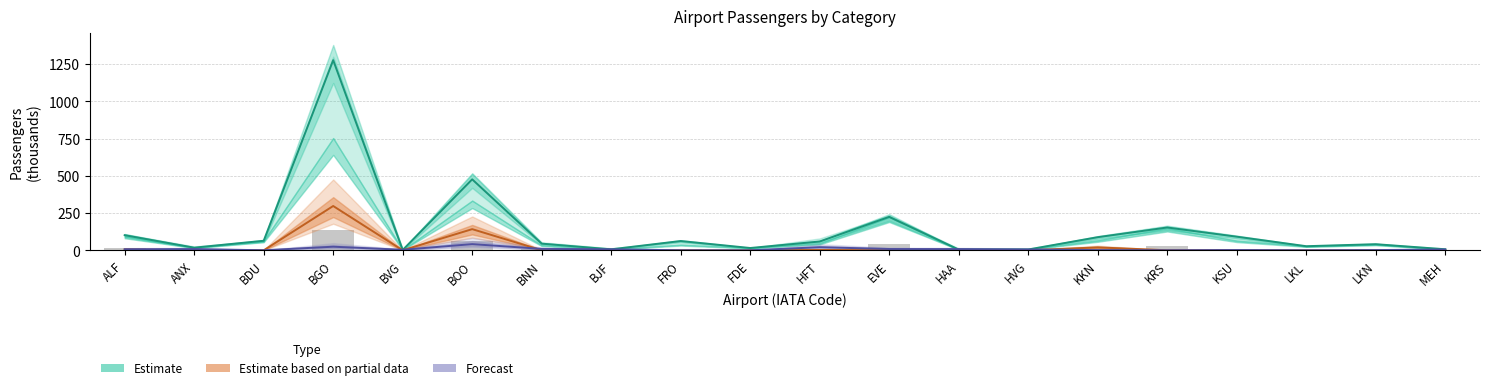

What is the label of the 10th bar from the right?

HFT